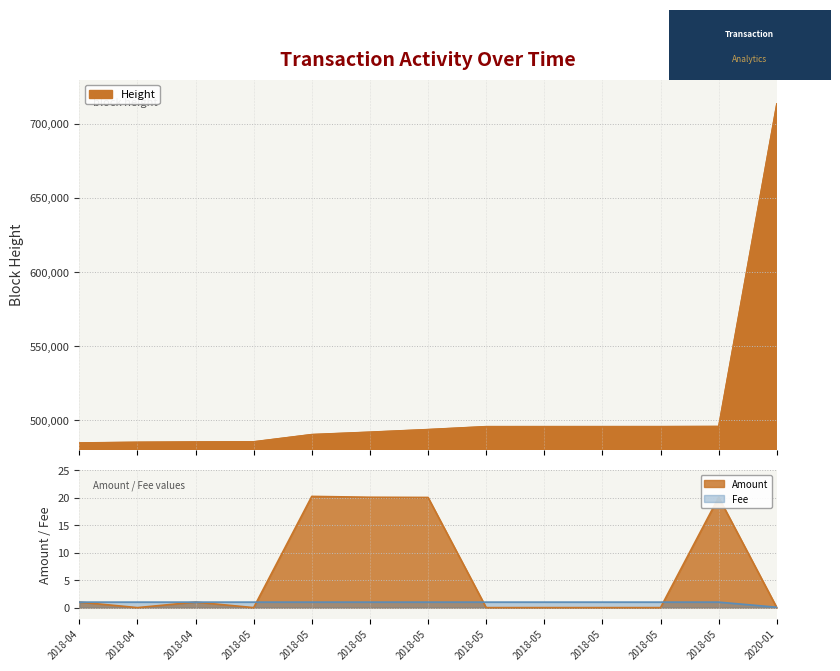

Is it true that Amount equals 28.1 at 2018-05?

False